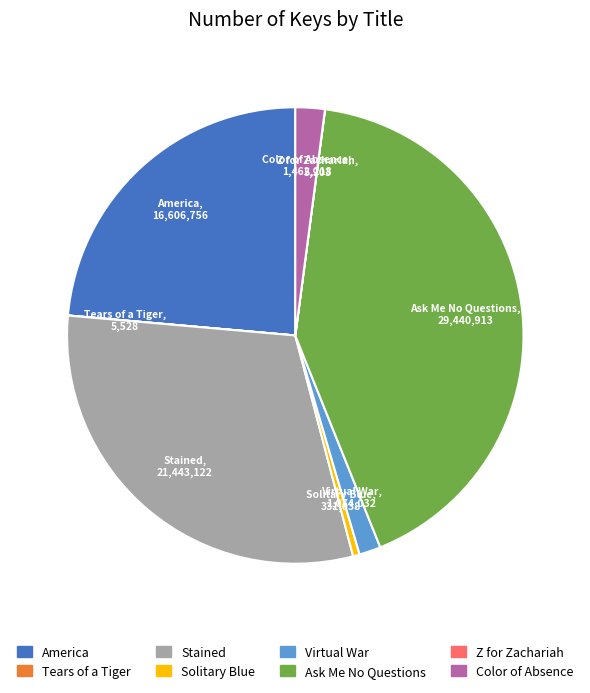

Combined, do Virtual War and Color of Absence account for over 50%?

No